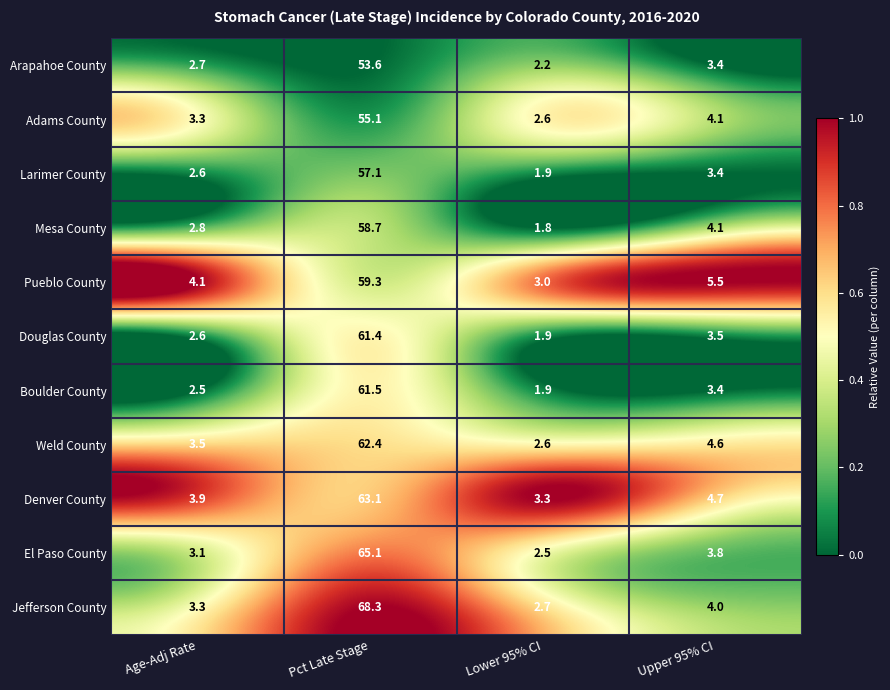

True or false: Boulder County has a value of 1.9 at Lower 95% CI.

True